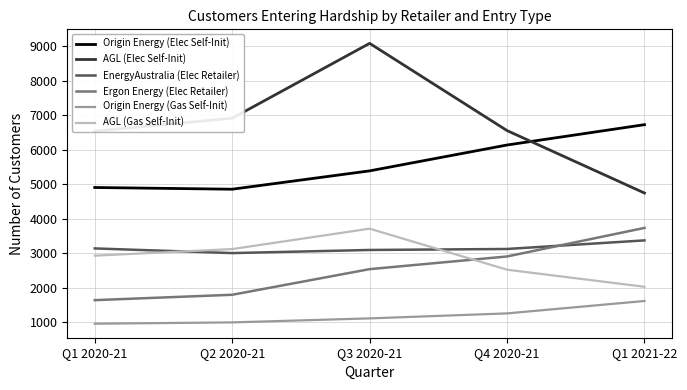

True or false: Origin Energy (Elec Self-Init) has a value of 4857 at Q2 2020-21.

True